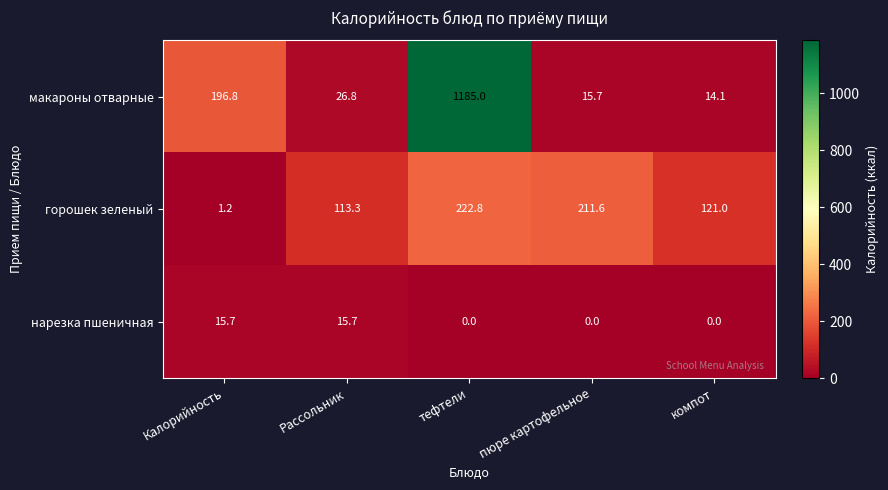

Rank the series at Калорийность from lowest to highest value.

горошек зеленый, нарезка пшеничная, макароны отварные